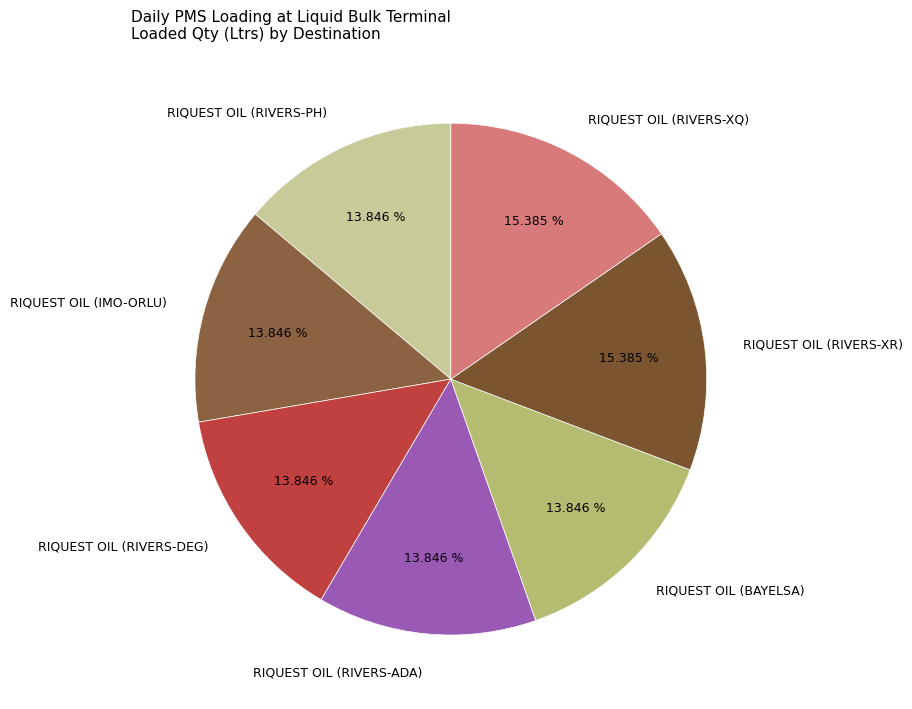

How many segments does this pie chart have?

7